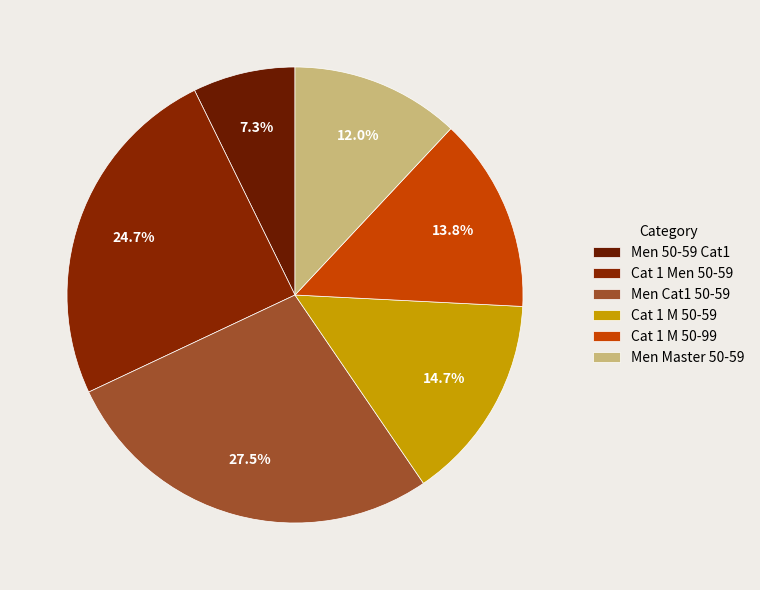

Is there a majority slice in this chart?

No